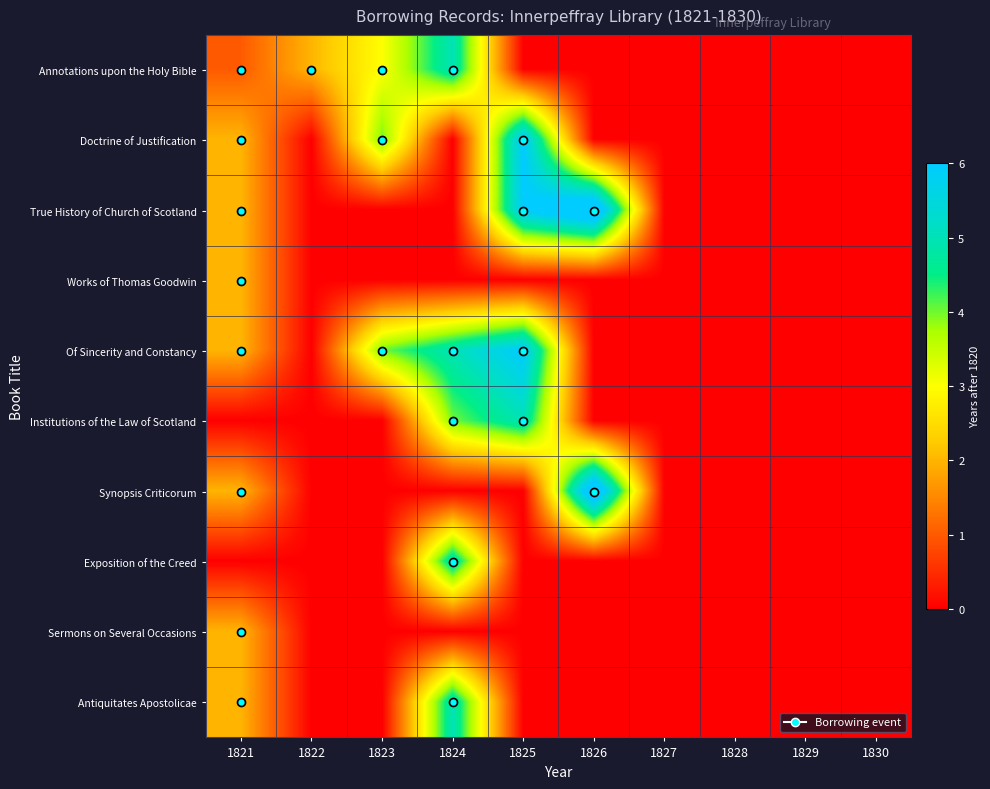

At which category is the sum across all series the highest?

1824